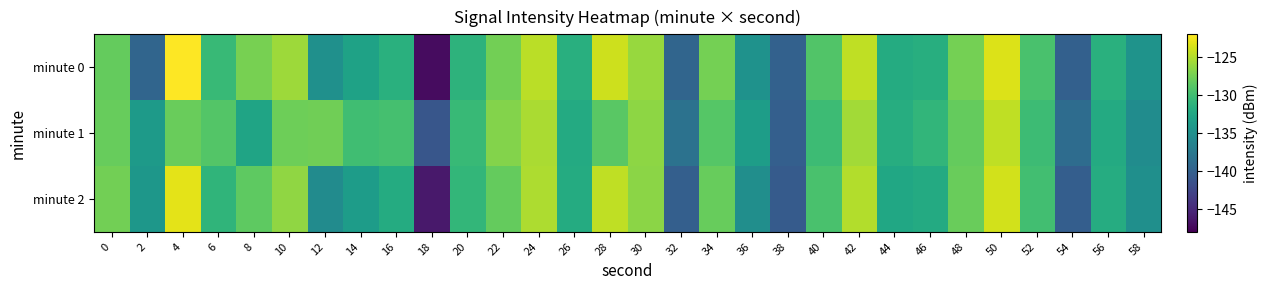

What is the maximum value shown in the chart?

-122.1